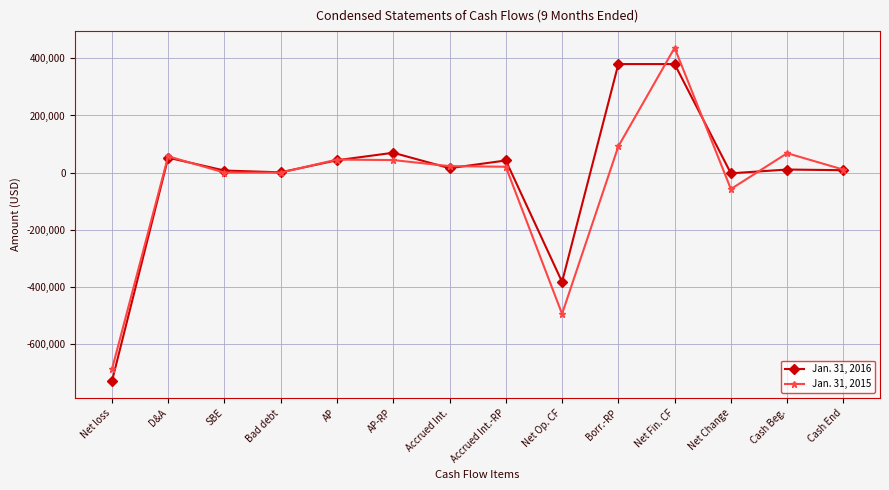

What is the difference between the highest and lowest values at Borr.-RP?

288000